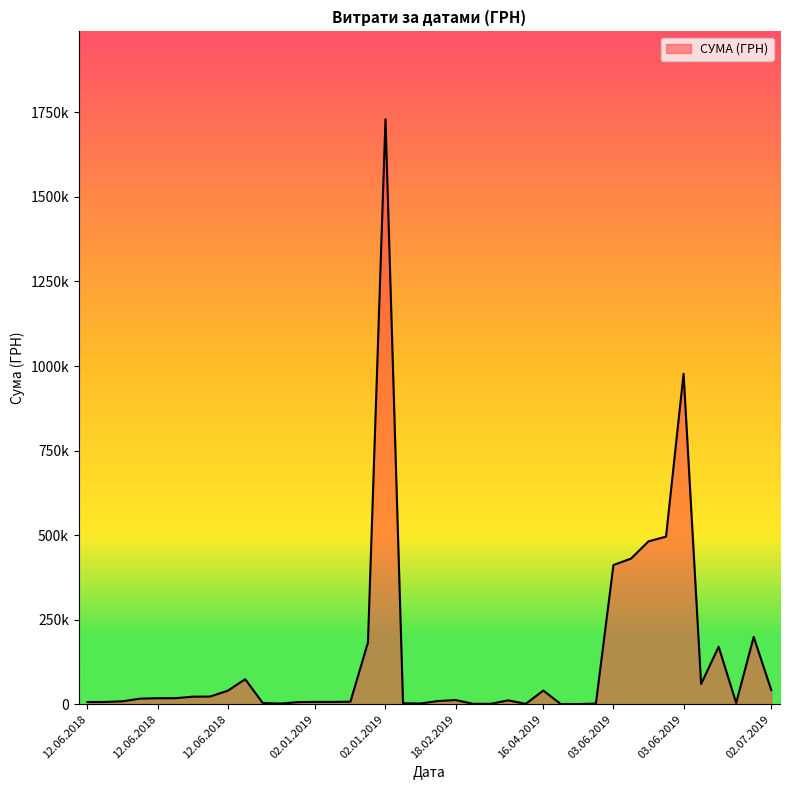

Does the chart display data point markers on the line(s)?

No